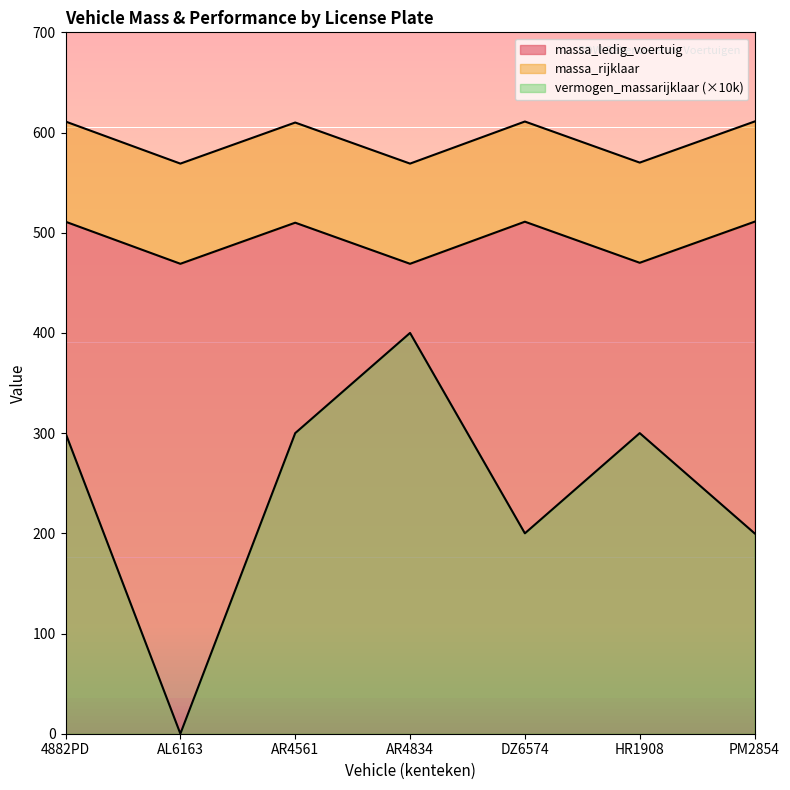

Does the chart have visible grid lines?

No